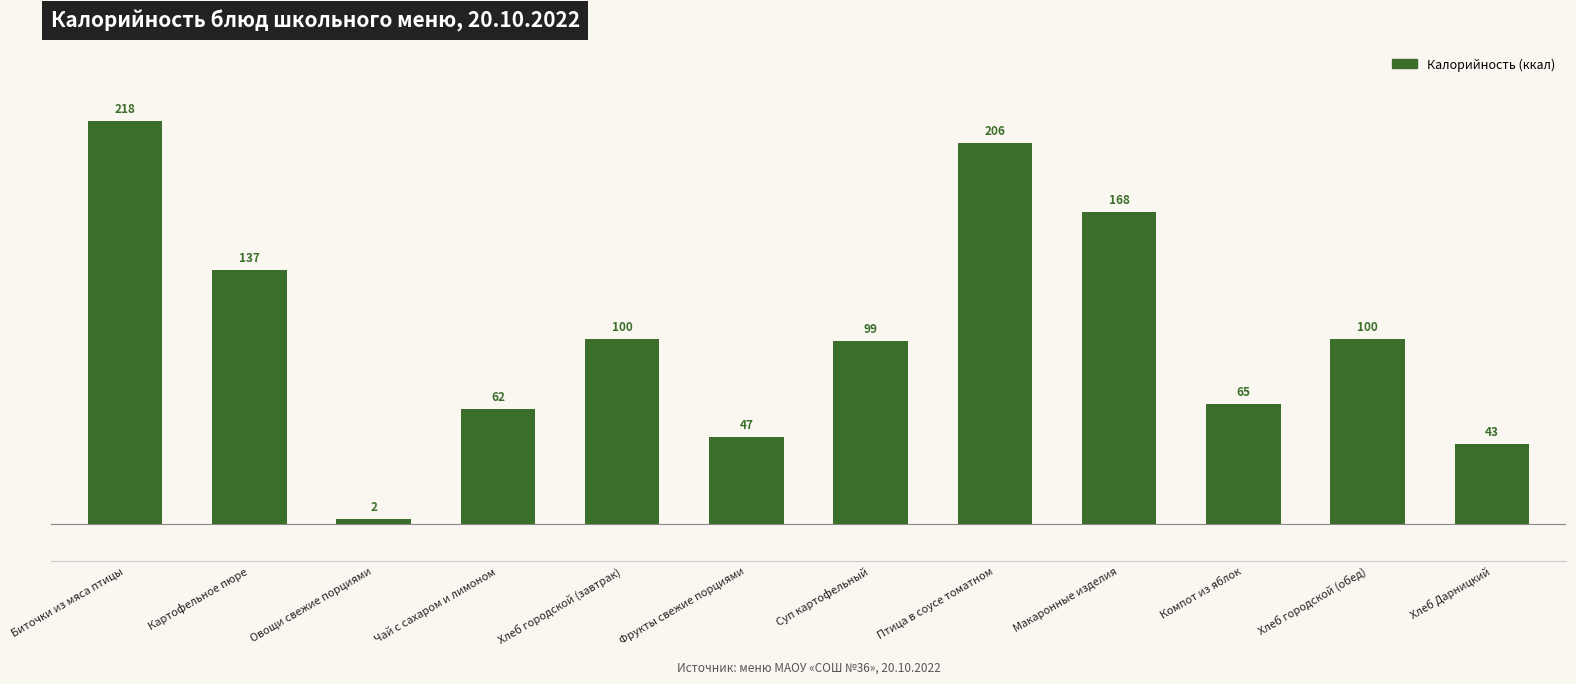

What is the change in value from Овощи свежие порциями to Птица в соусе томатном?

+203.5